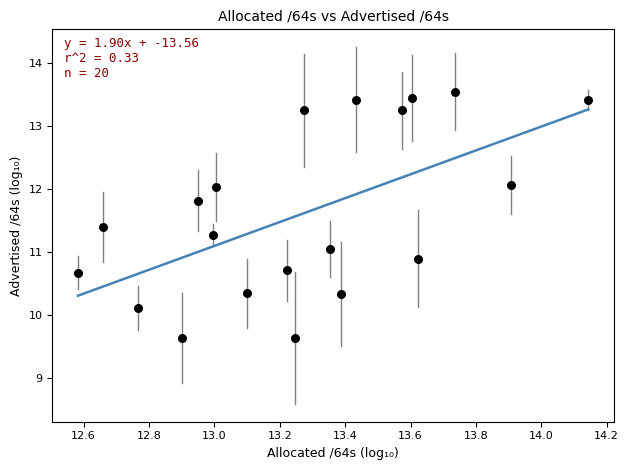

What is the range of X values (max minus min)?

1.6